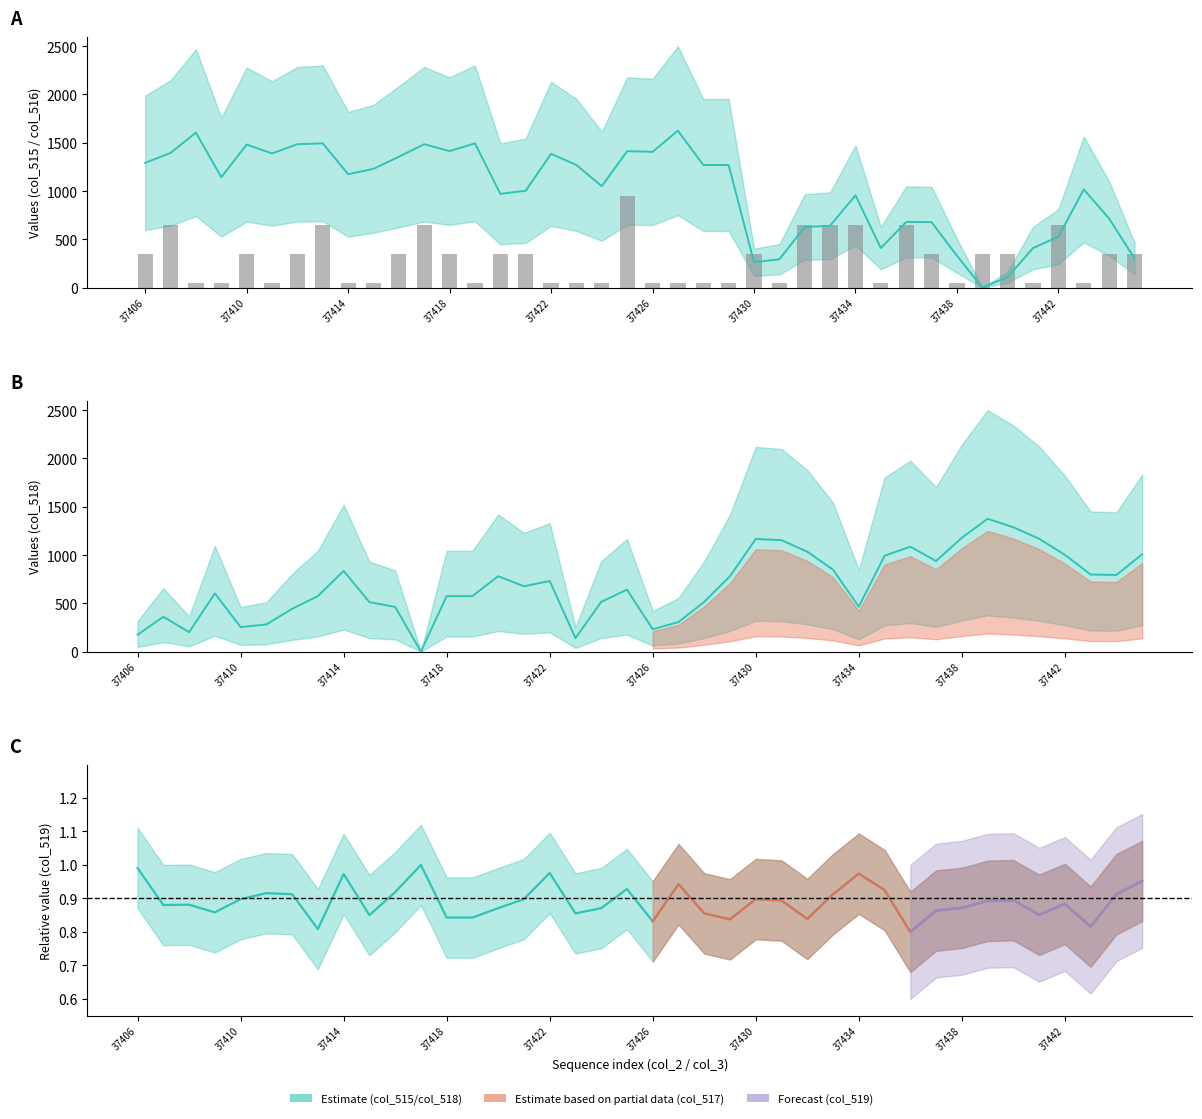

At how many categories does at least one series exceed 293?

40